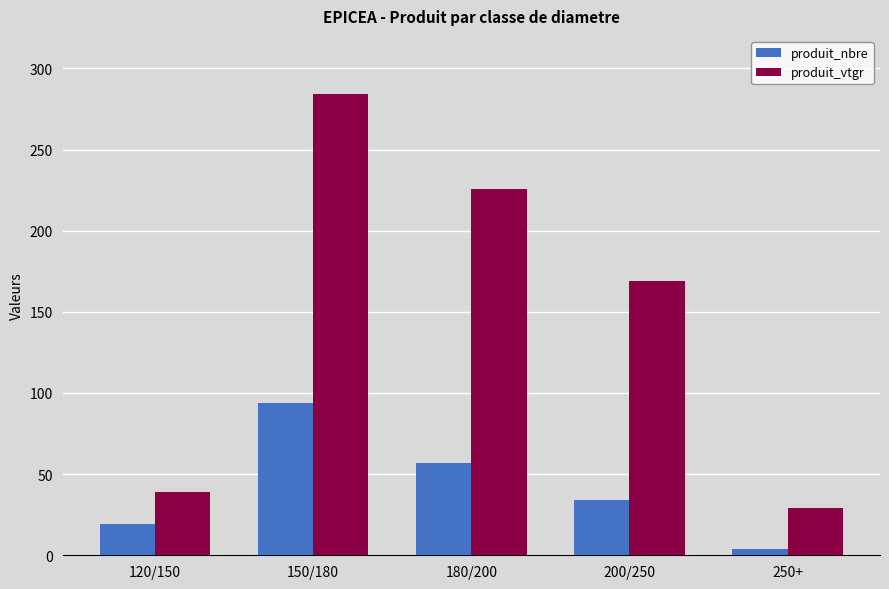

What is the value of the produit_nbre bar at the 5th from the left?

4.0